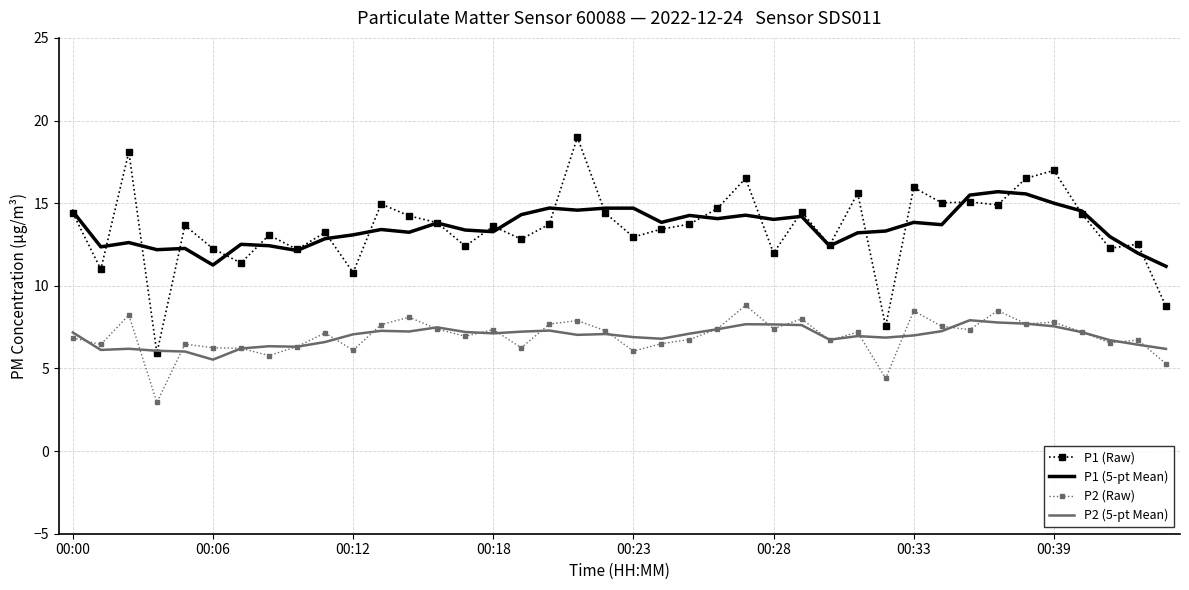

What is the minimum value shown in the chart?

3.0